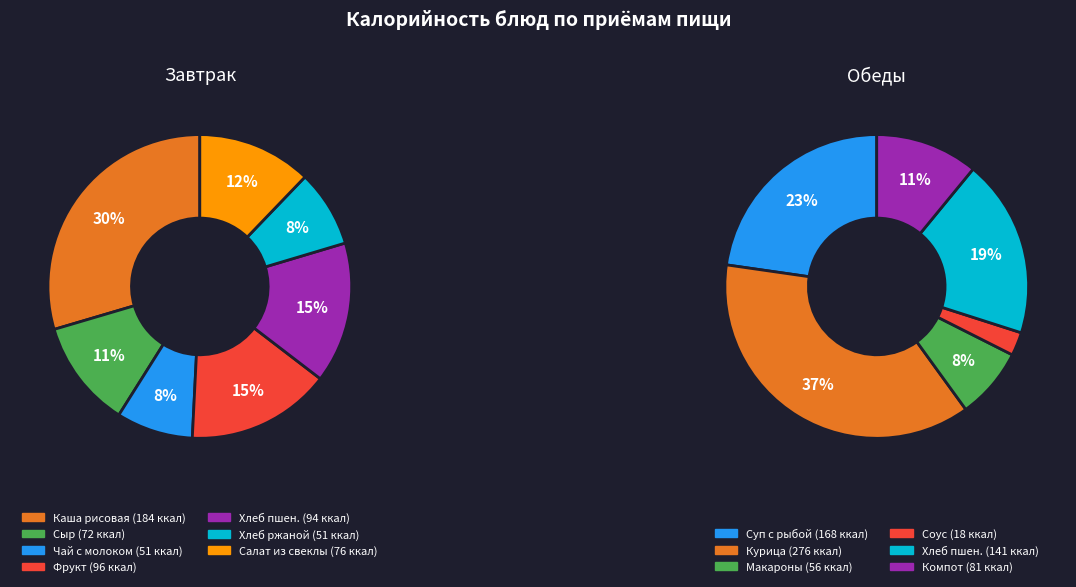

To the nearest percent, what is the average slice percentage?

14%